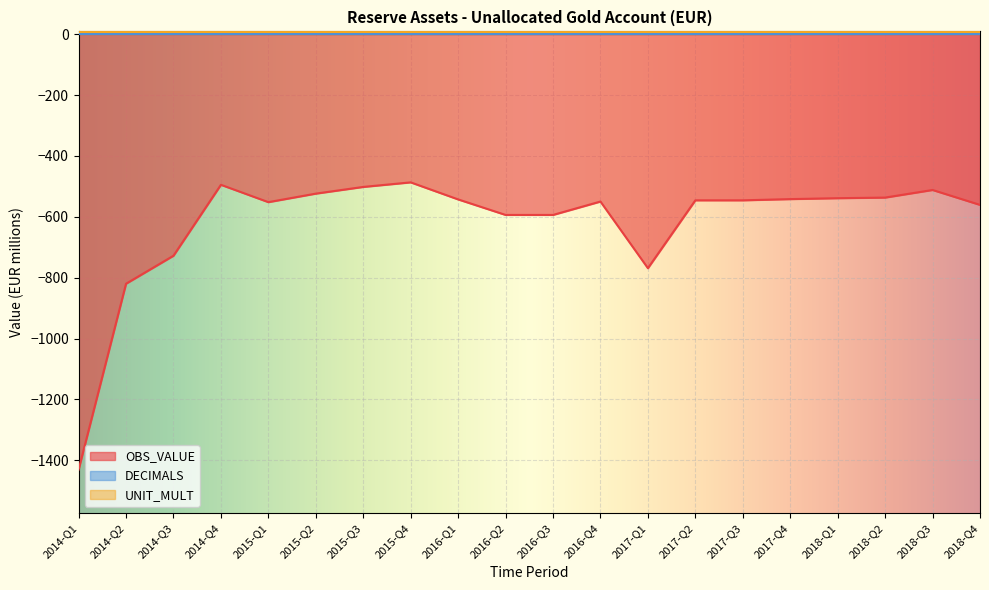

Rank the categories by OBS_VALUE value from lowest to highest.

2014-Q1, 2014-Q2, 2017-Q1, 2014-Q3, 2016-Q2, 2016-Q3, 2018-Q4, 2015-Q1, 2016-Q4, 2017-Q2, 2017-Q3, 2016-Q1, 2017-Q4, 2018-Q1, 2018-Q2, 2015-Q2, 2018-Q3, 2015-Q3, 2014-Q4, 2015-Q4